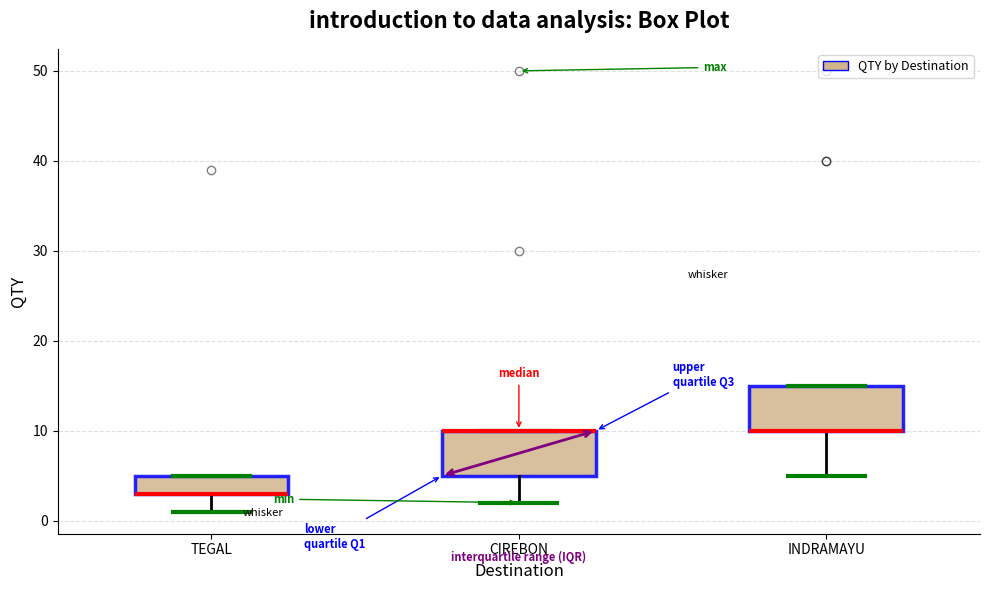

Reading left to right, transcribe this box plot: for each box, give where its median line is, the range the box spans, and where its two whiskers end, as read against the y-axis. The values are not printed on the chart, so give them approximately, as read against the axis.

TEGAL: median 3 (drawn on the box's lower edge), box 3 to 5, whiskers 1 to 5
CIREBON: median 10 (drawn on the box's upper edge), box 5 to 10, whiskers 2 to 10
INDRAMAYU: median 10 (drawn on the box's lower edge), box 10 to 15, whiskers 5 to 15